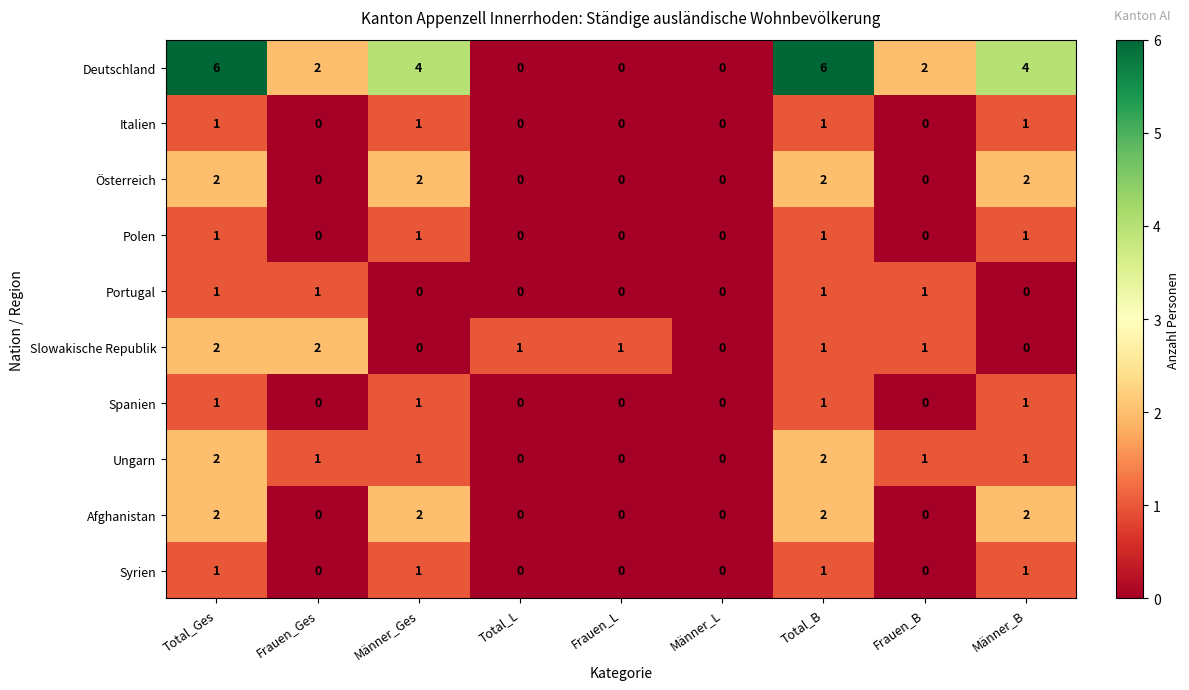

What is the maximum value shown in the chart?

6